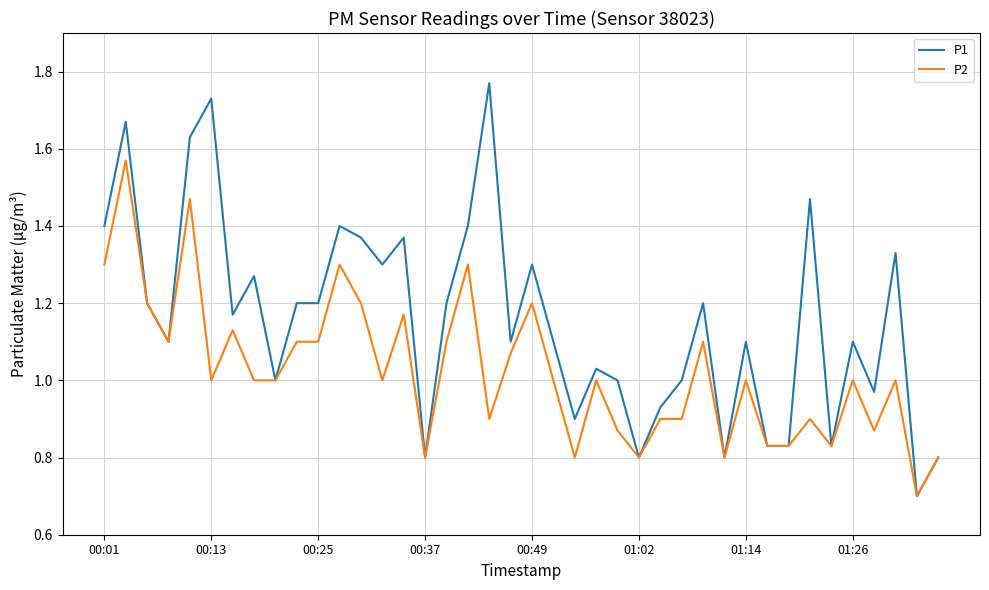

What is the smallest value displayed?

0.7